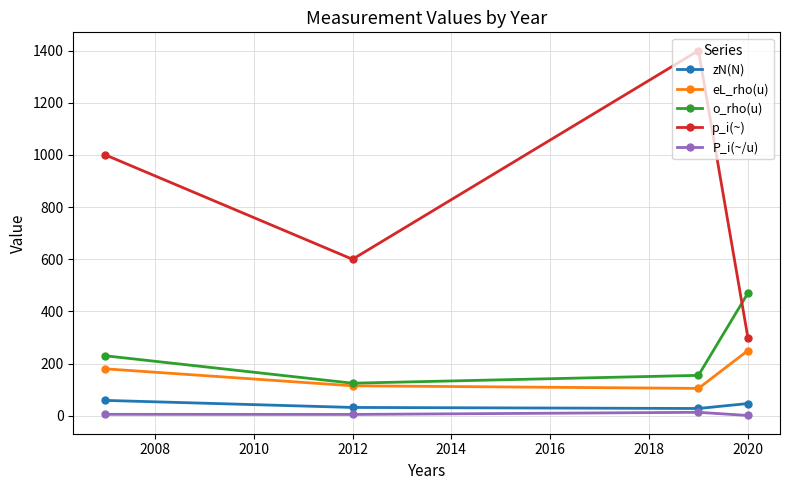

Which series has the largest range (max minus min)?

p_i(~)